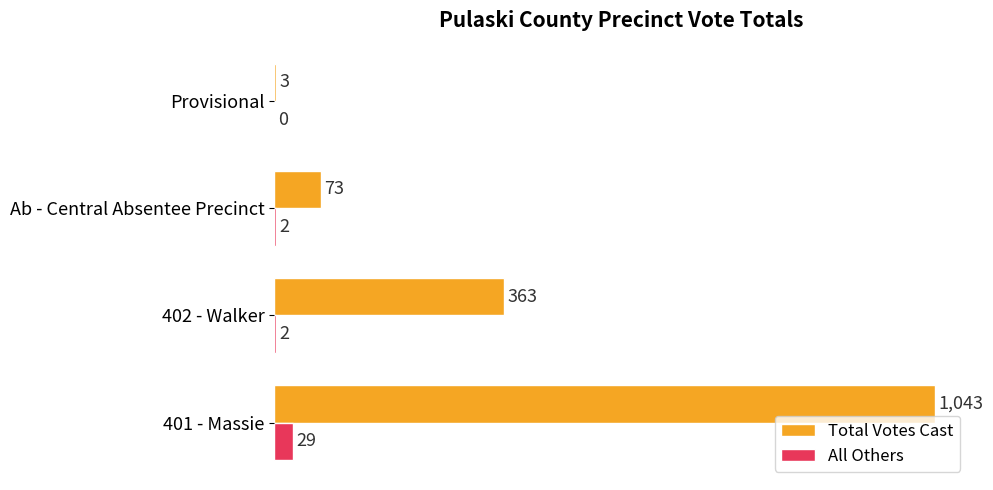

Which series has the largest total across all categories?

Total Votes Cast